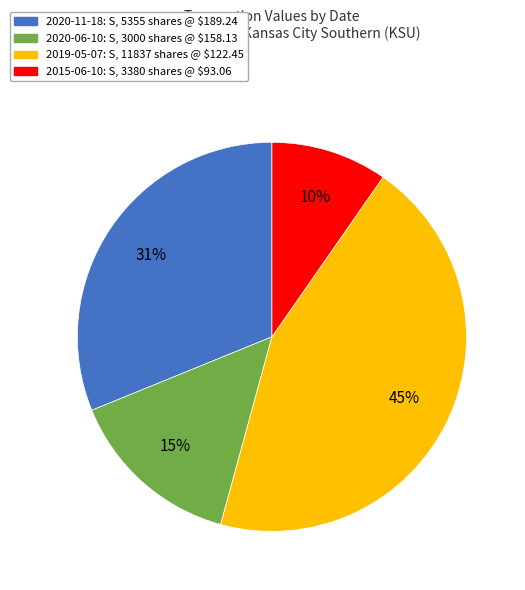

To the nearest percent, what is the difference between the 2020-06-10 and 2019-05-07 slice percentages?

30%